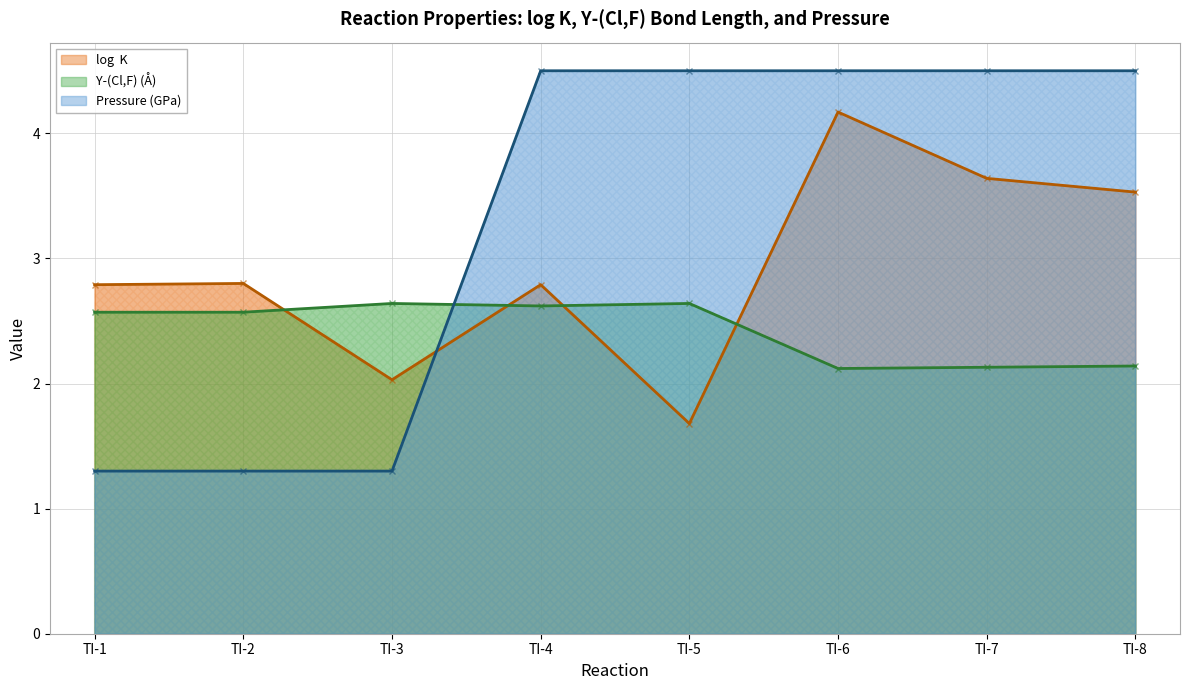

The Y-(Cl,F) (Å) series shows 0.9 at TI-7. True or false?

False